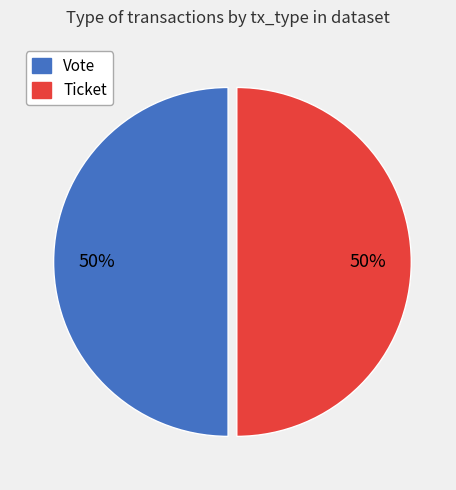

To the nearest percent, what percentage of the pie is Ticket?

50%